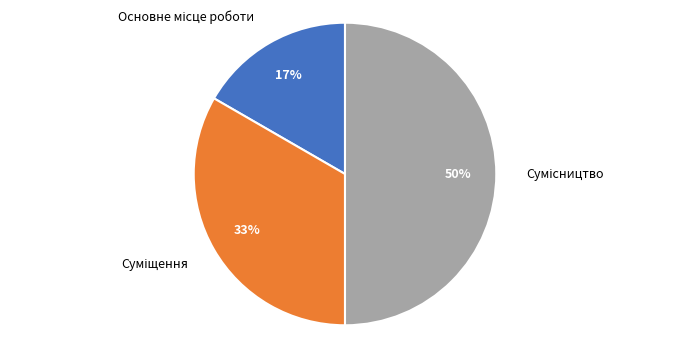

To the nearest percent, what is the average slice percentage?

33%